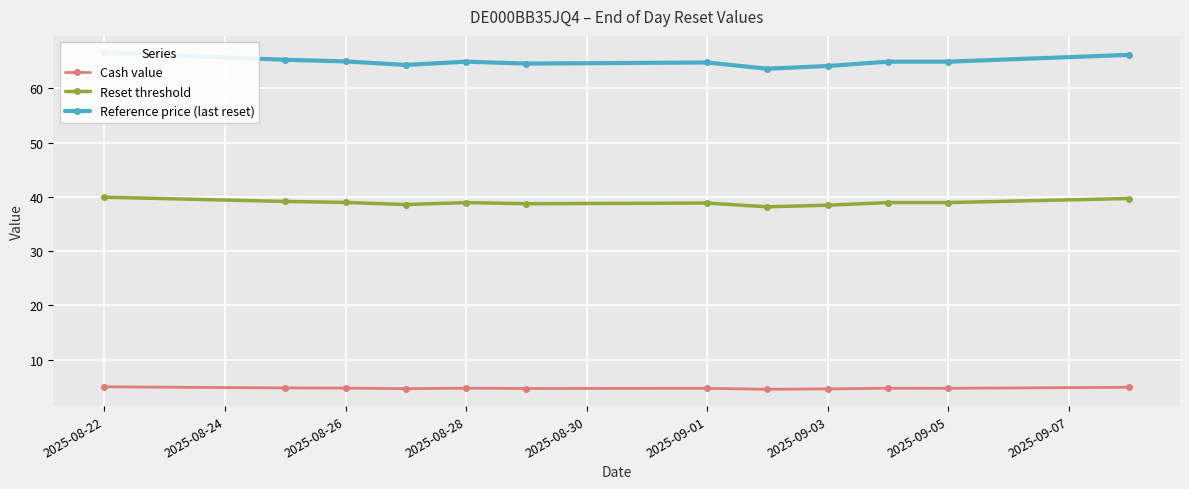

At which label is Reference price (last reset) closest to 65?

2025-08-26